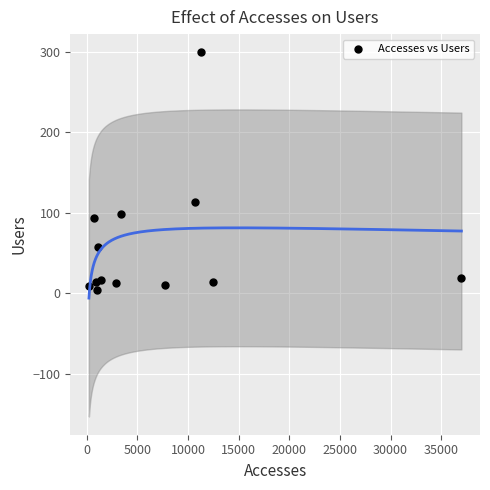

What Y value in the scatter plot is closest to 151?

113